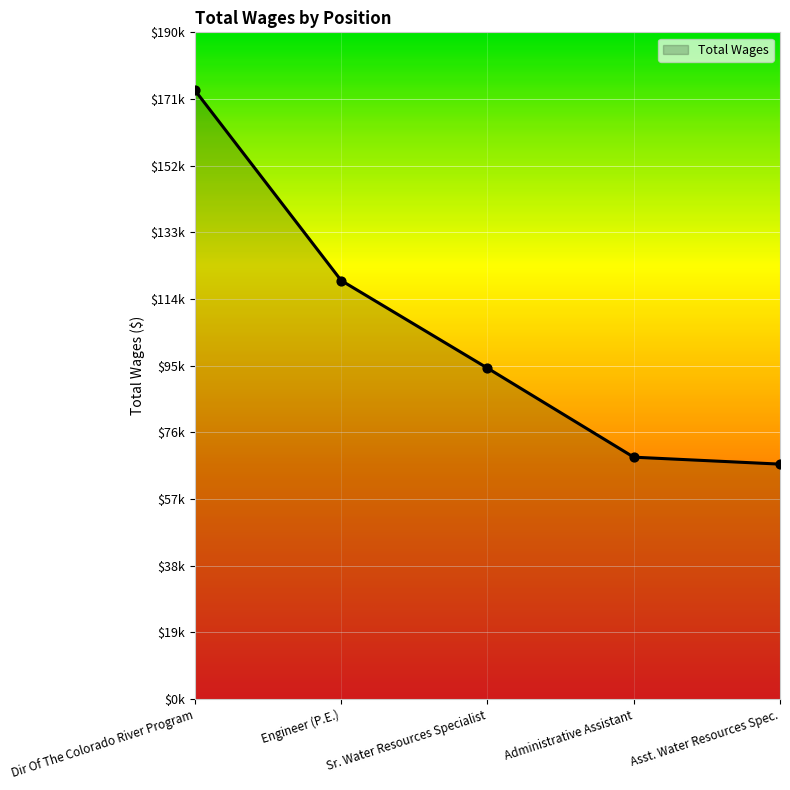

What is the change in value from Engineer (P.E.) to Sr. Water Resources Specialist?

-24961